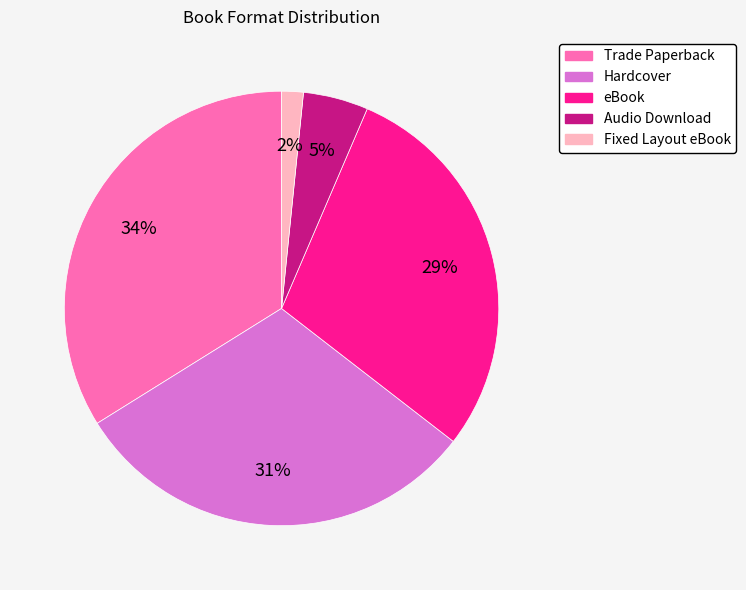

To the nearest percent, what portion does Audio Download represent?

5%